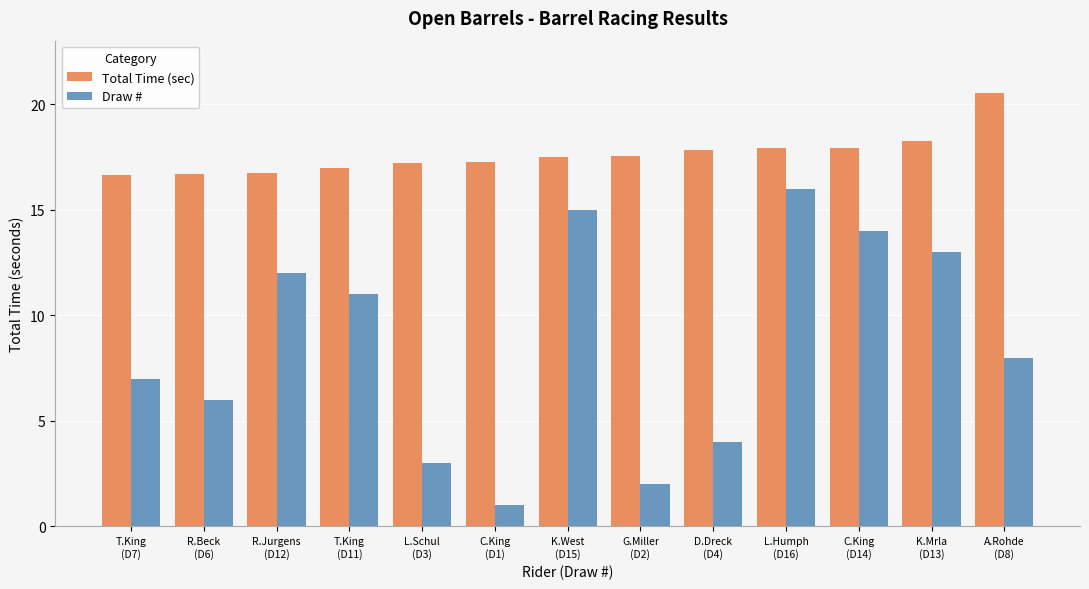

At which label does Draw # first exceed 8?

R.Jurgens
(D12)